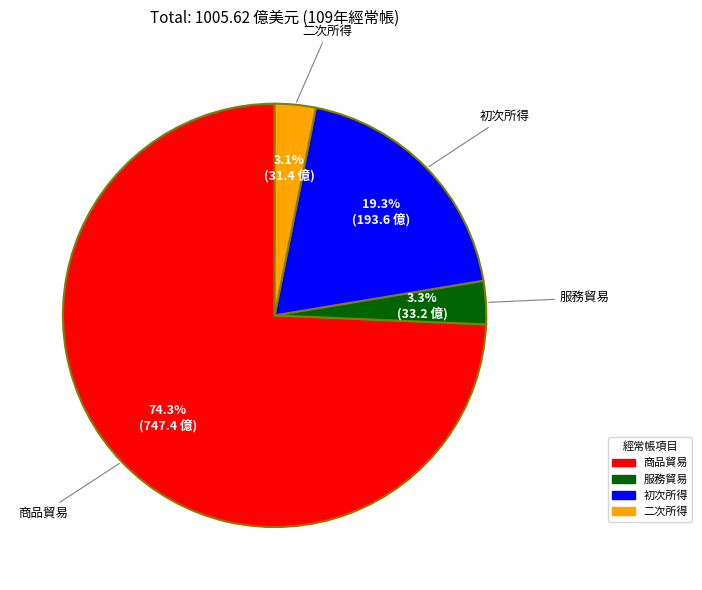

How many slices are in this pie chart?

4